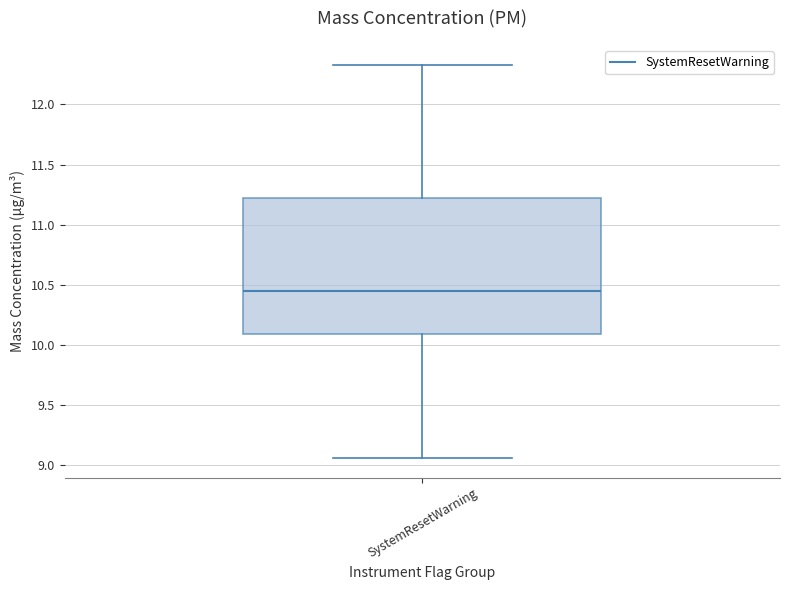

Where does the median line of the box for SystemResetWarning sit on the y-axis? The values are not printed on the chart, so give them approximately, as read against the axis.

10.45